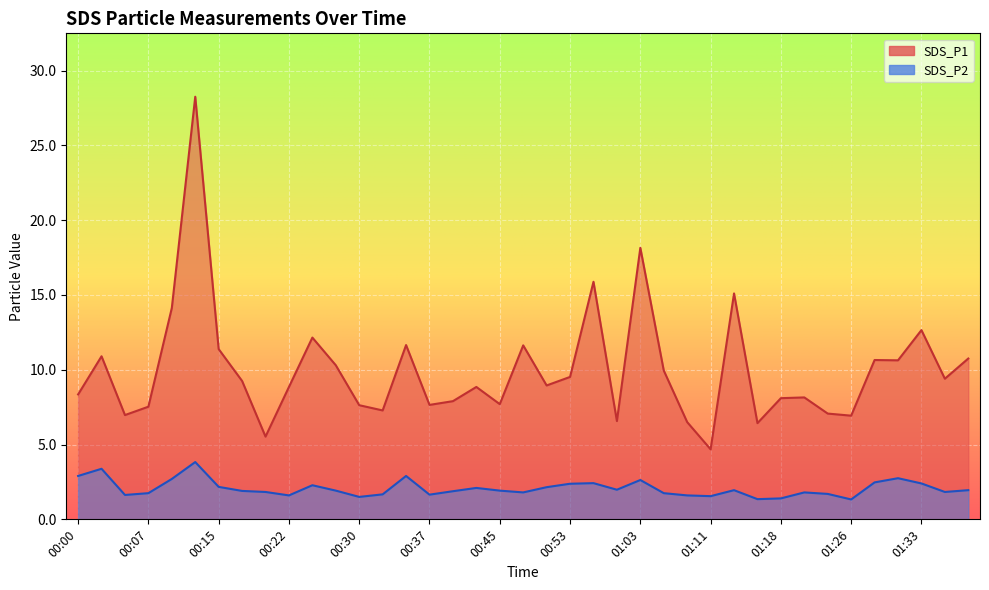

What is the average value of the SDS_P2 series?

2.1